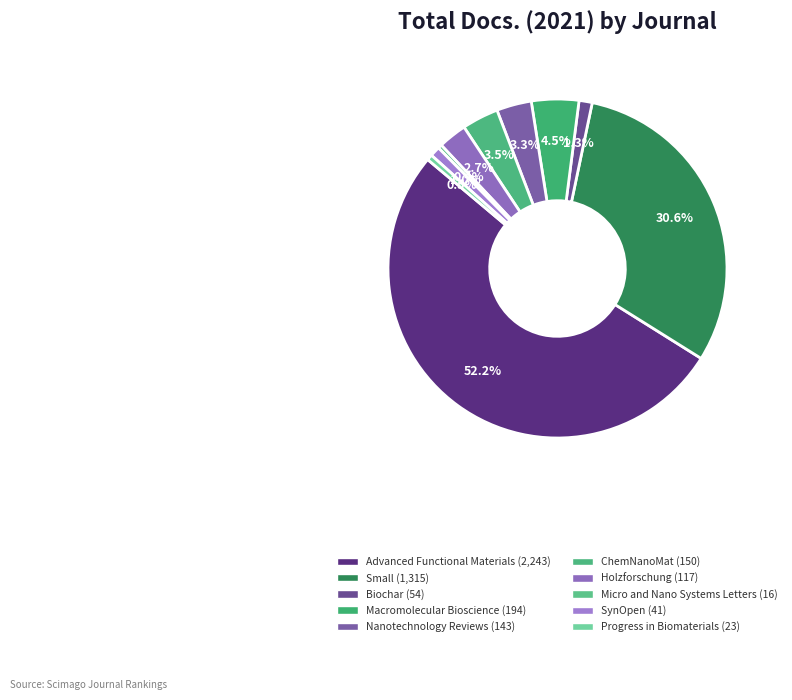

How many segments does this pie chart have?

10